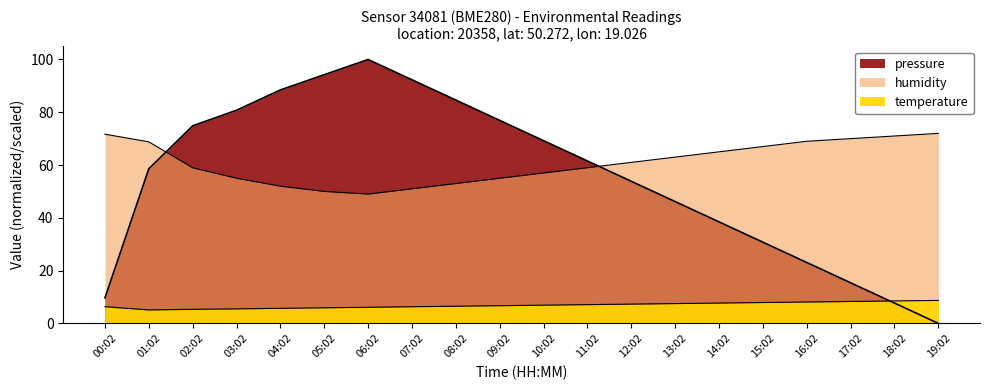

At which category does humidity reach its first local valley?

06:02